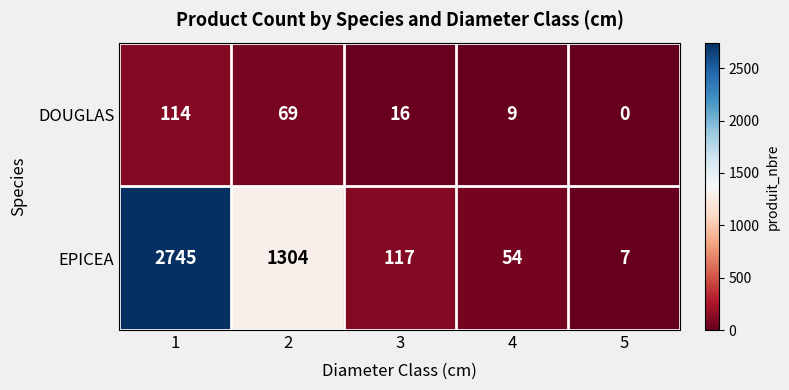

What is the total value across all series at 5?

7